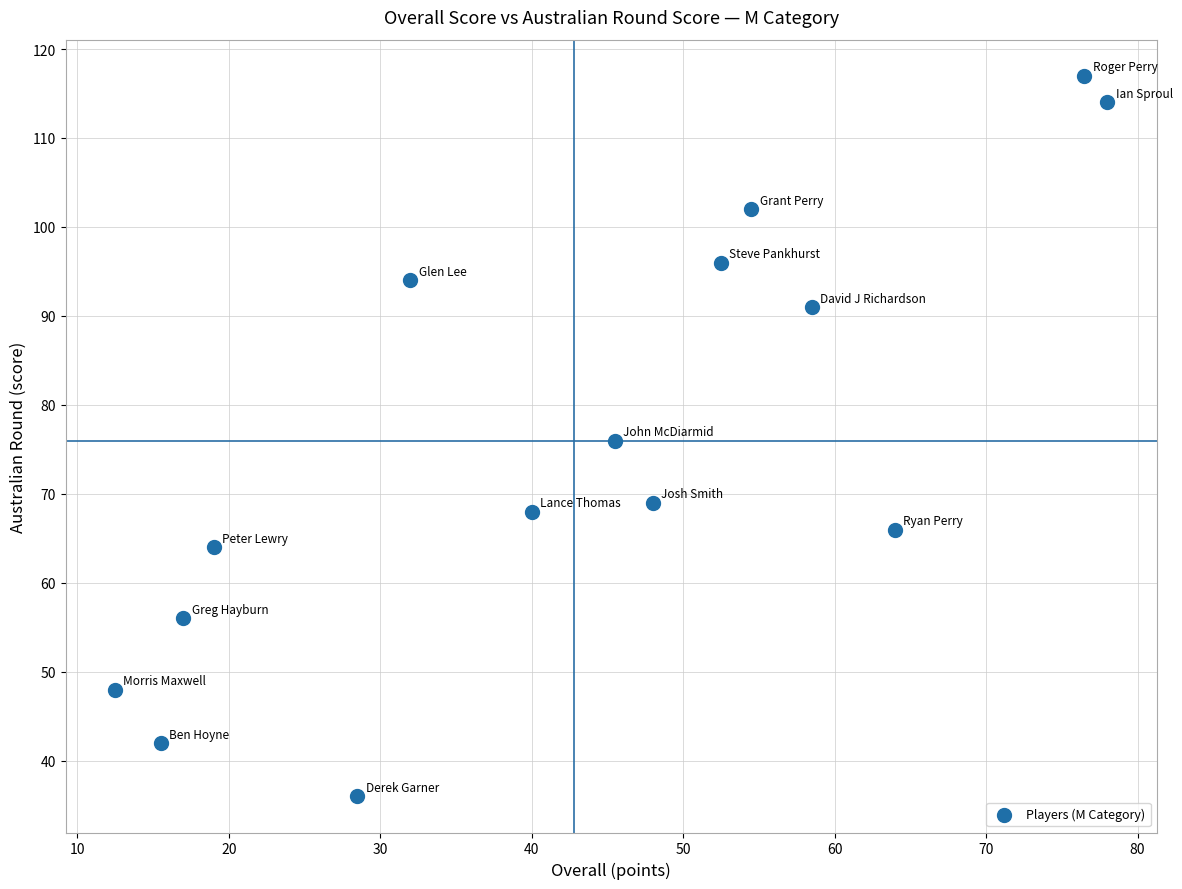

What is the range of Y values (max minus min)?

81